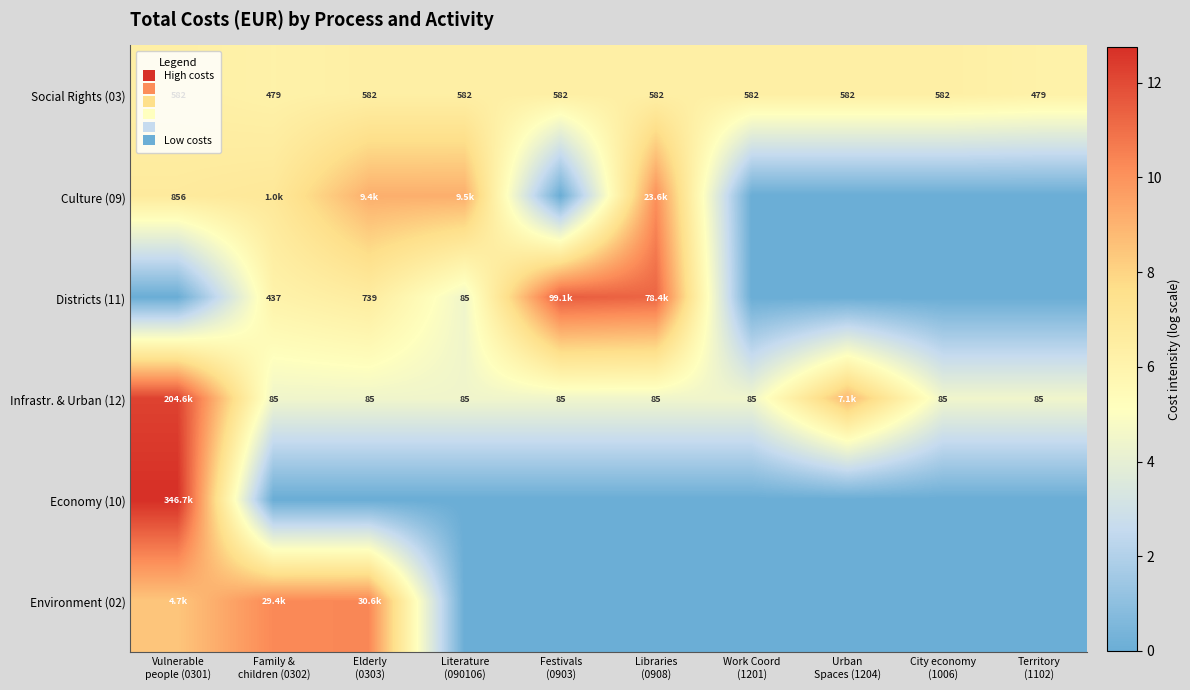

How many Social Rights (03) values are between 6 and 7?

10